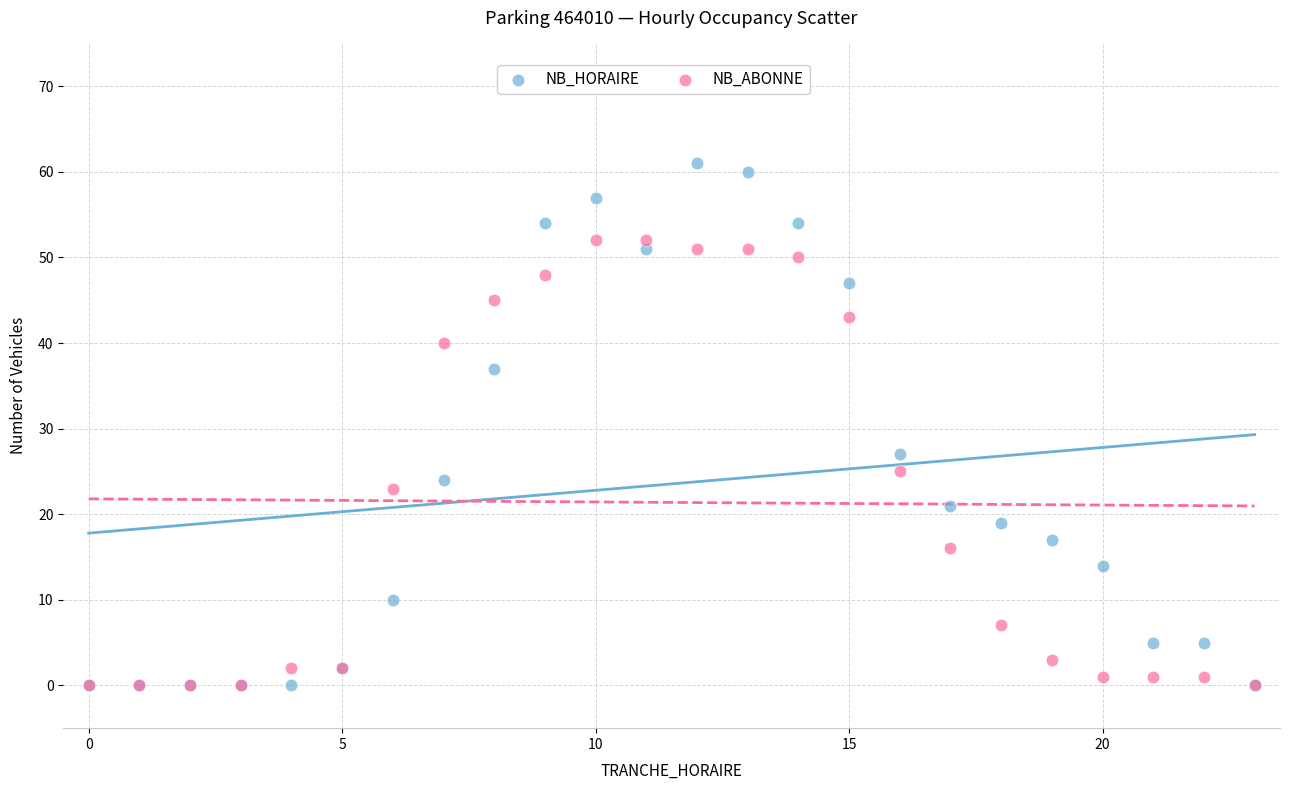

Across all series, what Y value is closest to 30?

27